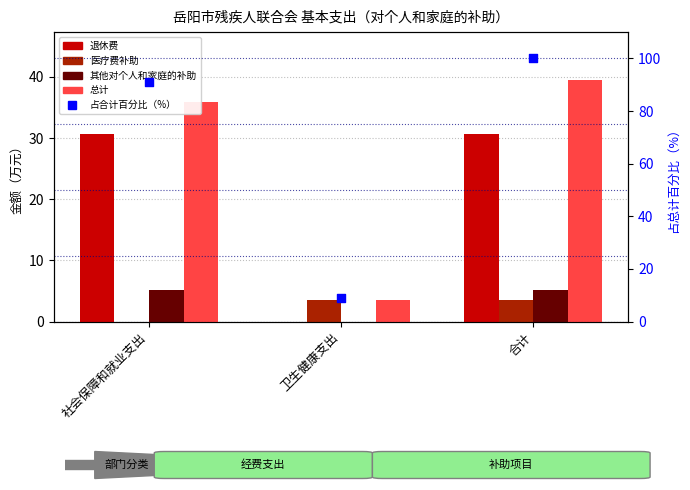

What are all the series names shown in the legend?

退休费, 医疗费补助, 其他对个人和家庭的补助, 总计, 占合计百分比（%）